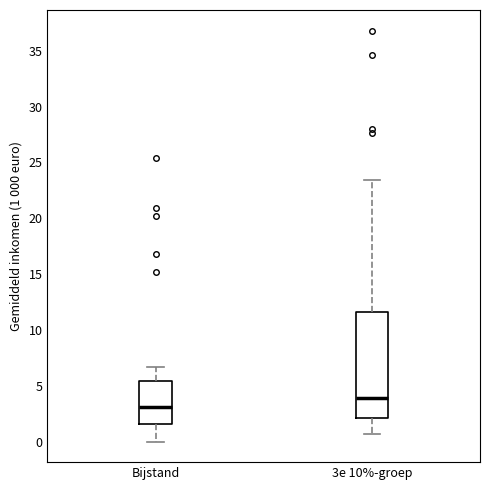

Reading left to right, read every box against the y-axis: the position of its median line, the range the box covers, and the ends of its whiskers. The values are not printed on the chart, so give them approximately, as read against the axis.

Bijstand: median 3.0, box 1.5 to 5.5, whiskers 0.0 to 6.5
3e 10%-groep: median 4.0, box 2.0 to 11.5, whiskers 0.5 to 23.5